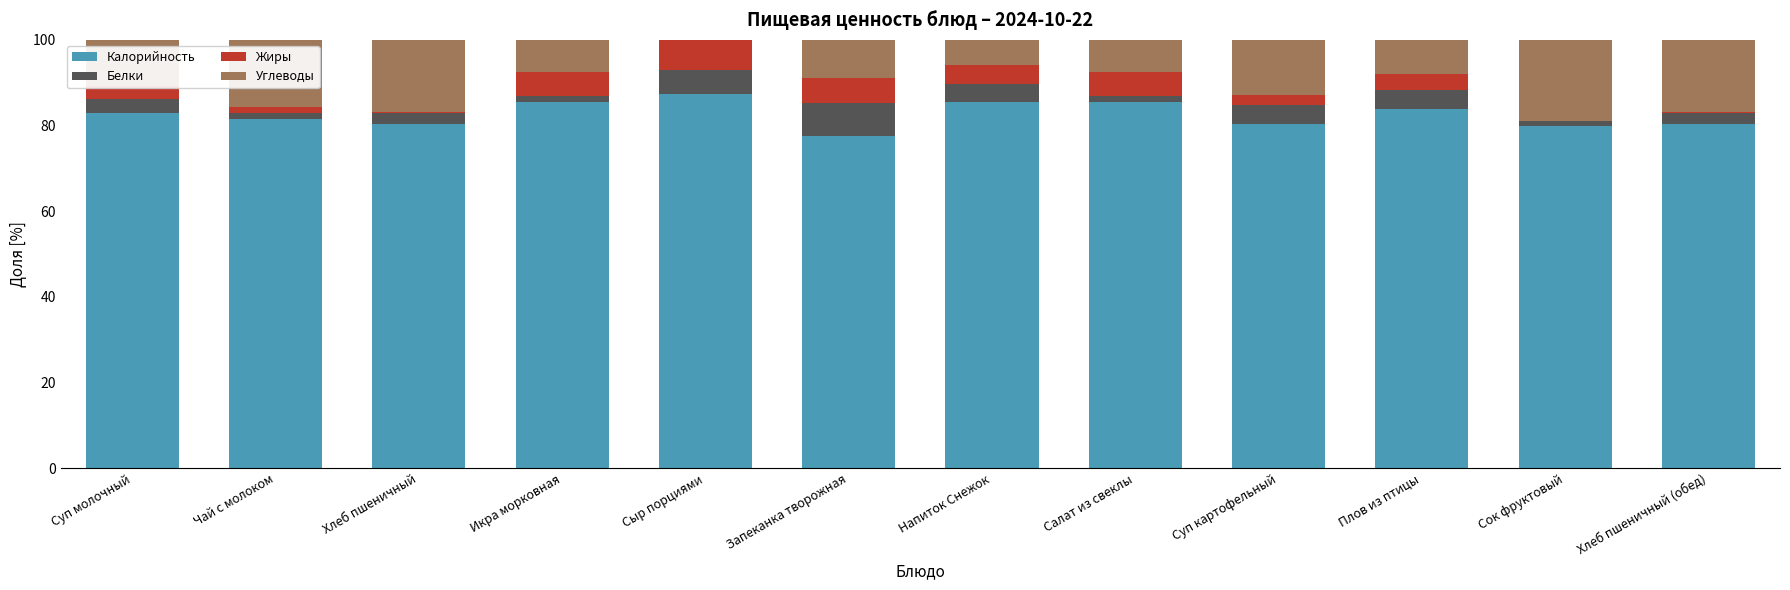

What is the sum of all Калорийность values?

990.9